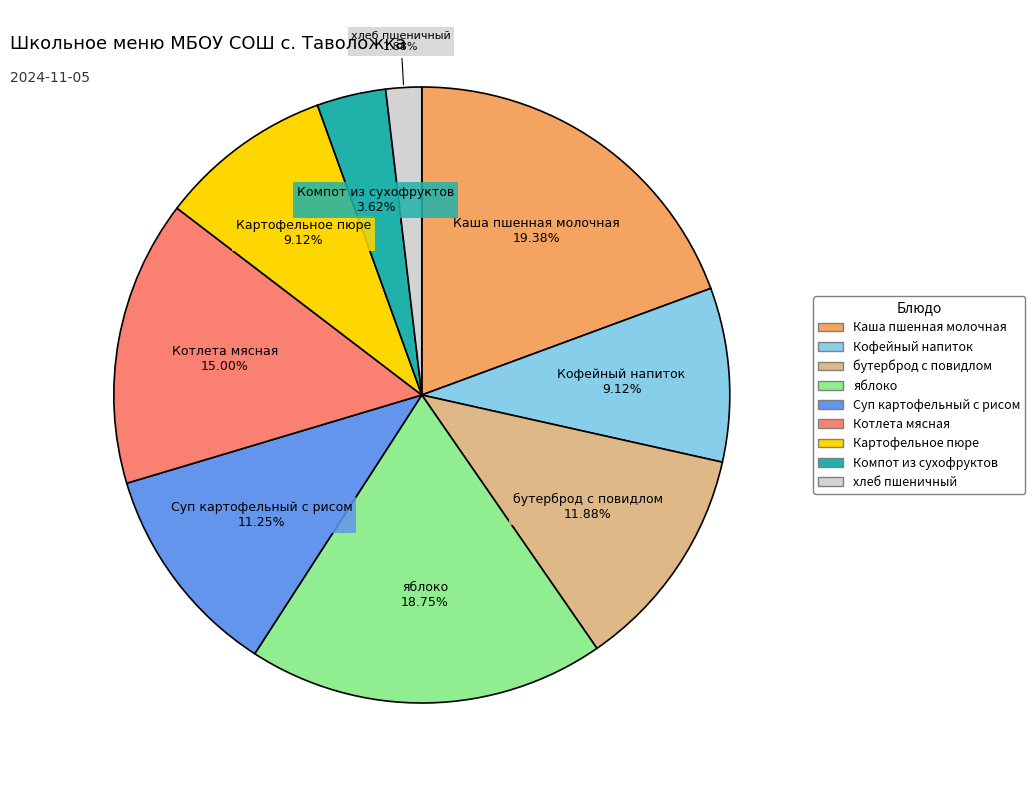

Approximately how many times larger is the value at Кофейный напиток compared to Каша пшенная молочная?

0.5